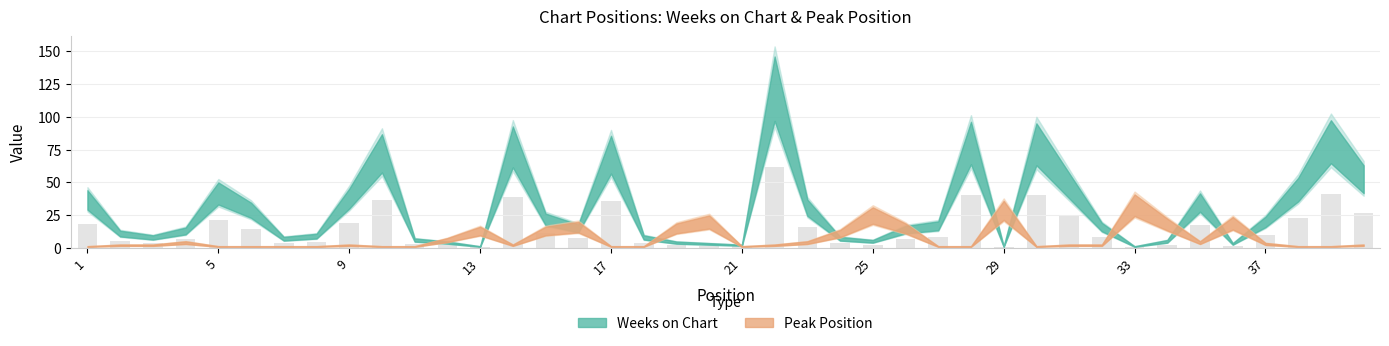

What is the value of the 14th bar from the left?

39.0